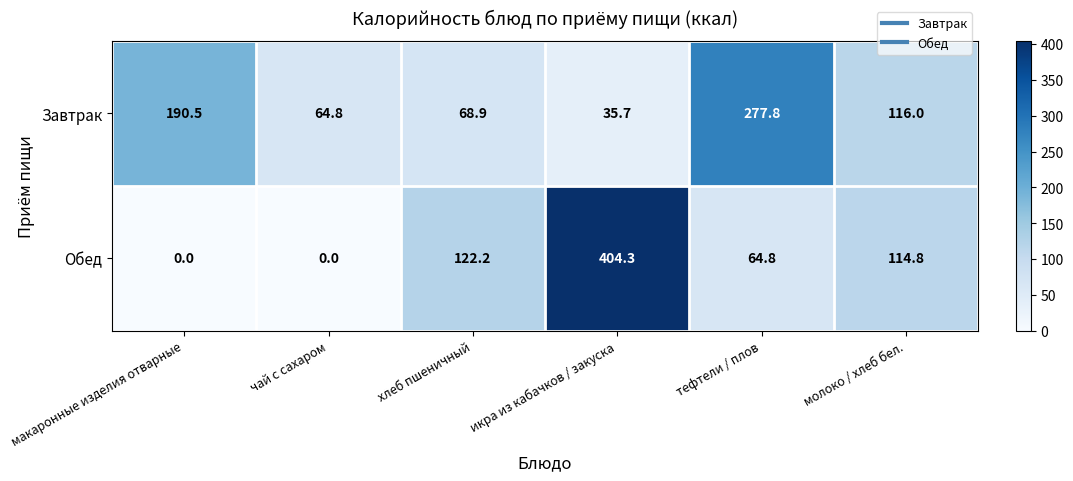

Where is Завтрак nearest to the value 156?

макаронные изделия отварные